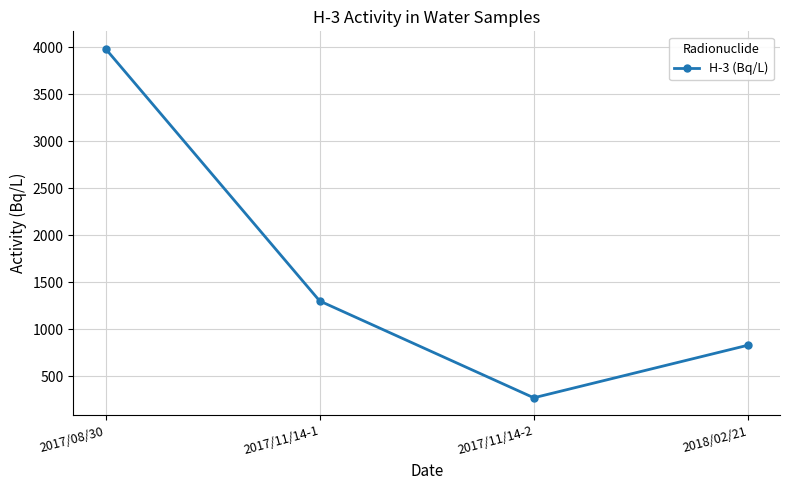

What is the ratio of the value at 2017/11/14-2 to the value at 2017/08/30?

0.1